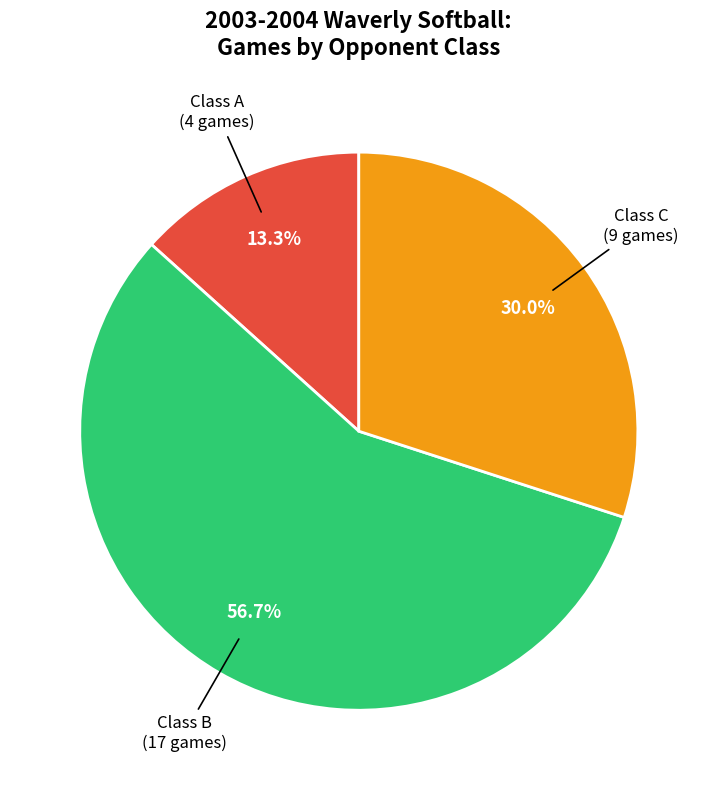

Is there any slice that represents more than half of the pie?

Yes